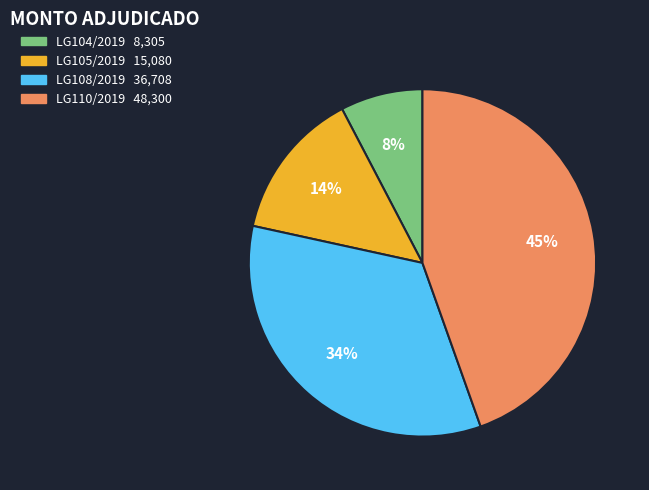

To the nearest percent, what is the difference between the largest and smallest slice percentages?

37%